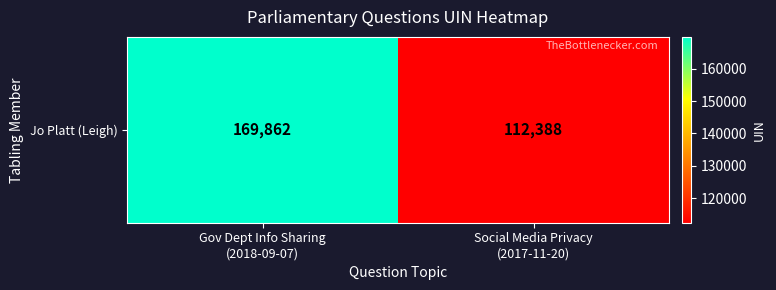

What is the average value?

141125